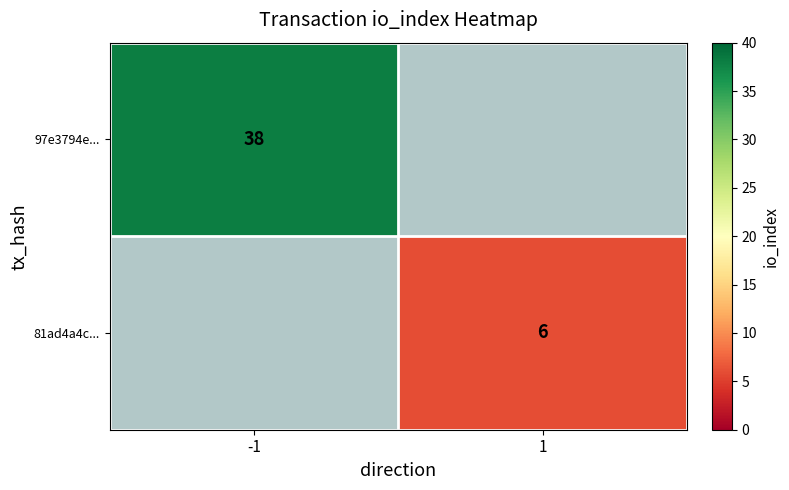

Is the value of 81ad4a4c... at 1 greater than the value of 97e3794e... at -1?

No